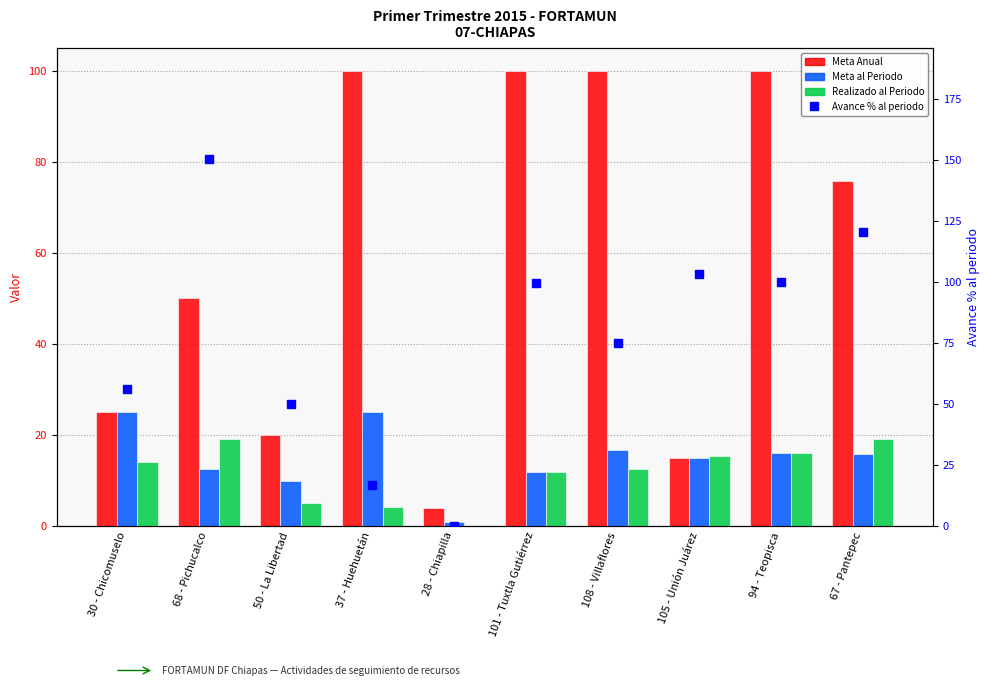

What is the total value across all series at 50 - La Libertad?

85.0